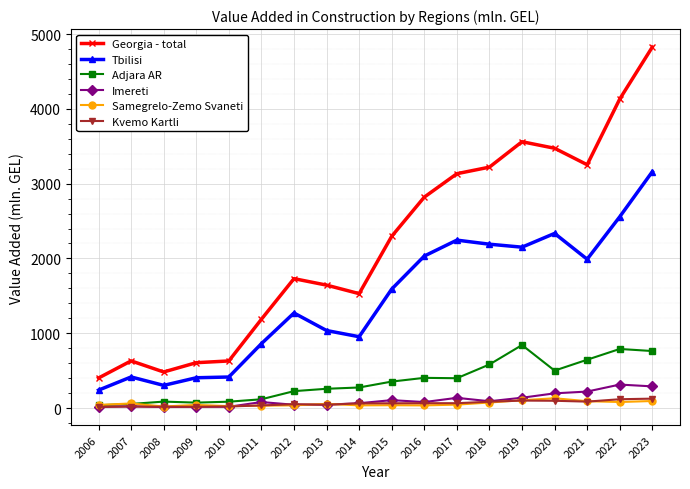

True or false: Georgia - total has more than 1 points higher than both neighbors.

True